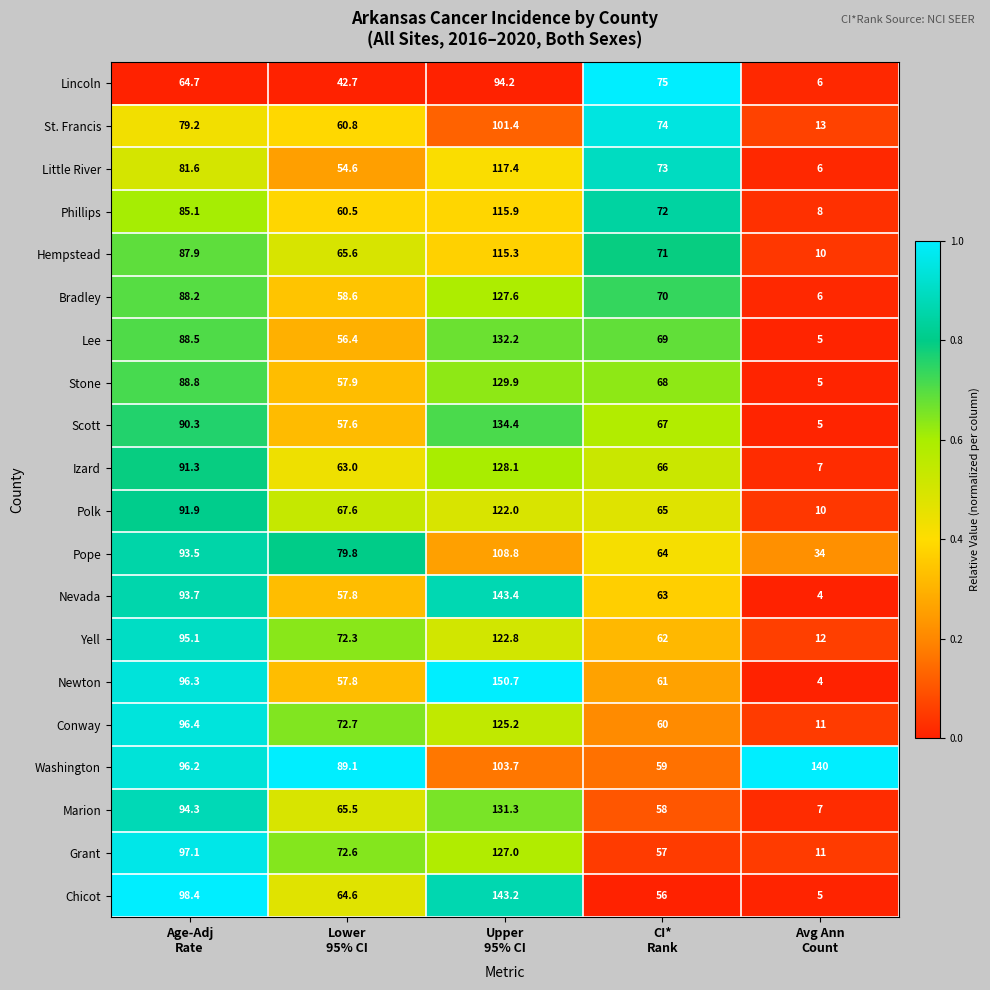

Which series has the largest total across all categories?

Washington